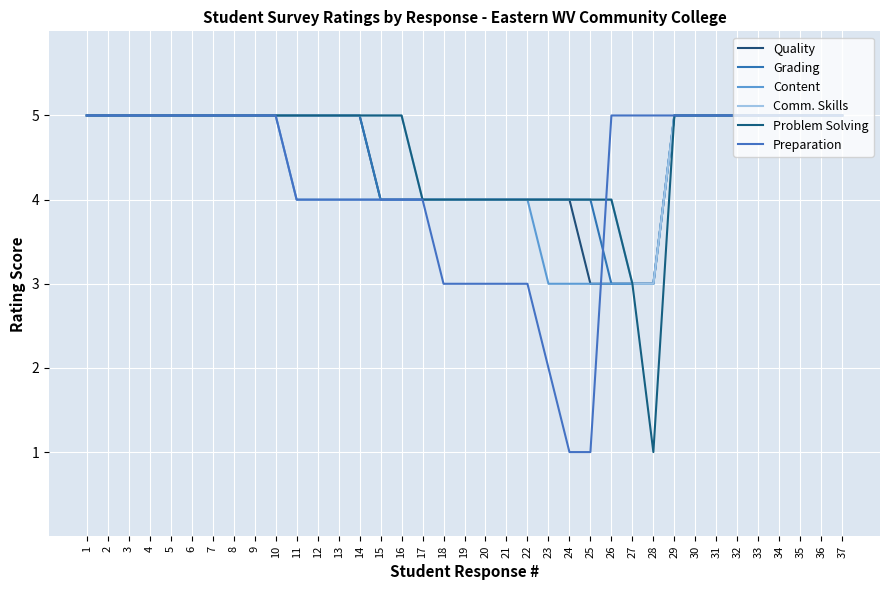

Is this an area chart (filled region under the line)?

No